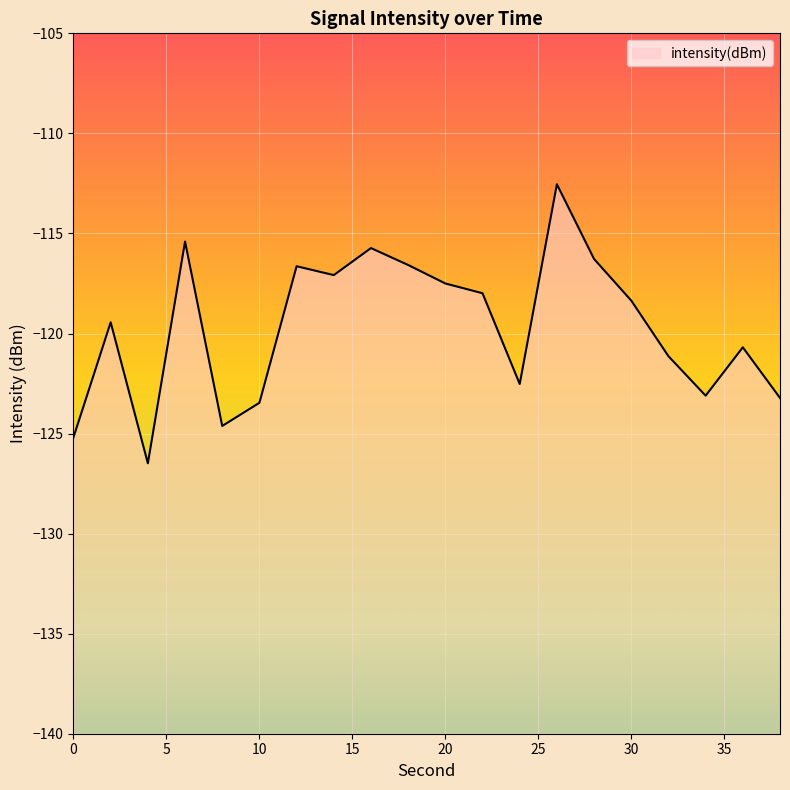

List the labels in order of value, smallest first.

4, 0, 8, 10, 38, 34, 24, 32, 36, 2, 30, 22, 20, 14, 12, 18, 28, 16, 6, 26